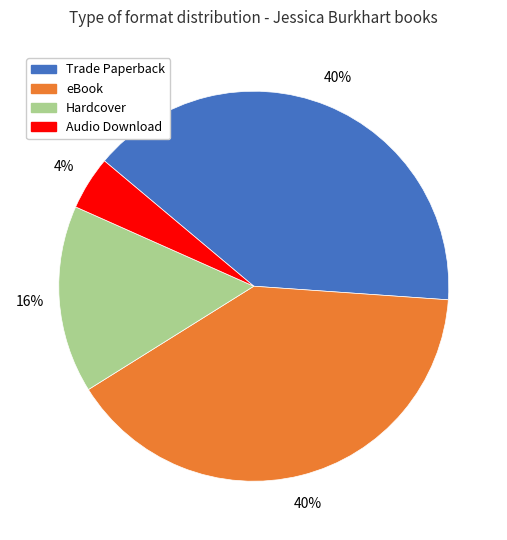

True or false: Hardcover accounts for 4% of the total.

False